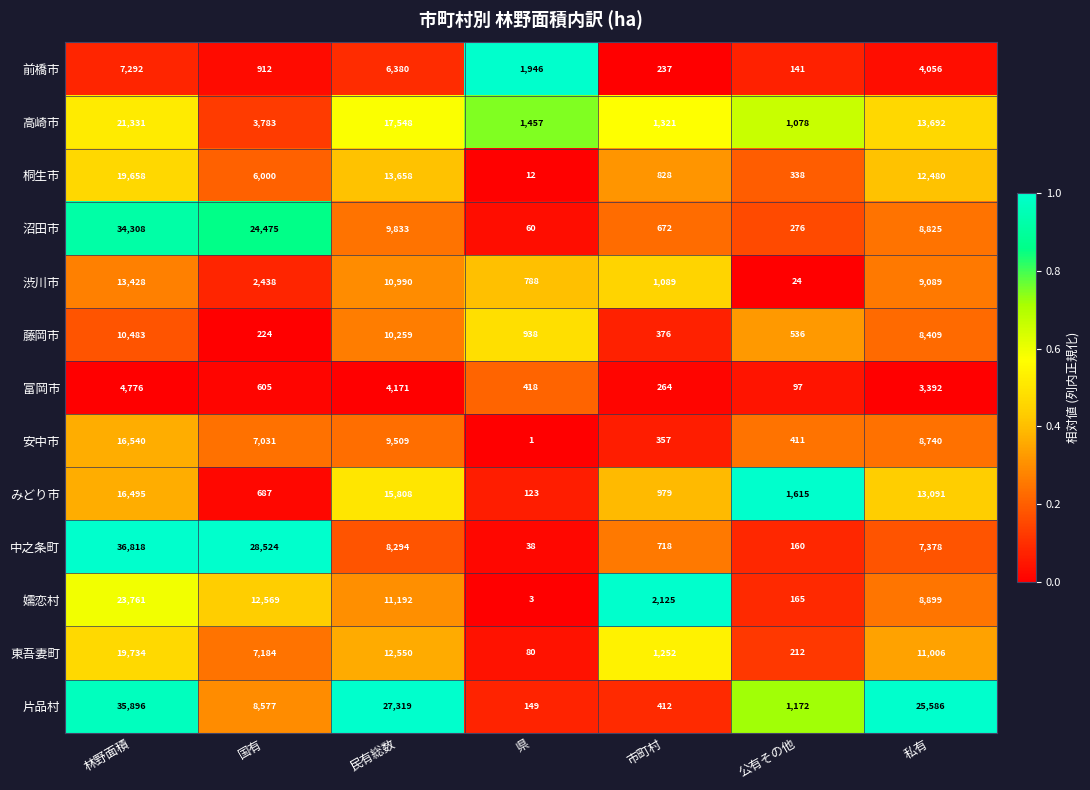

How many data points does each series have?

7